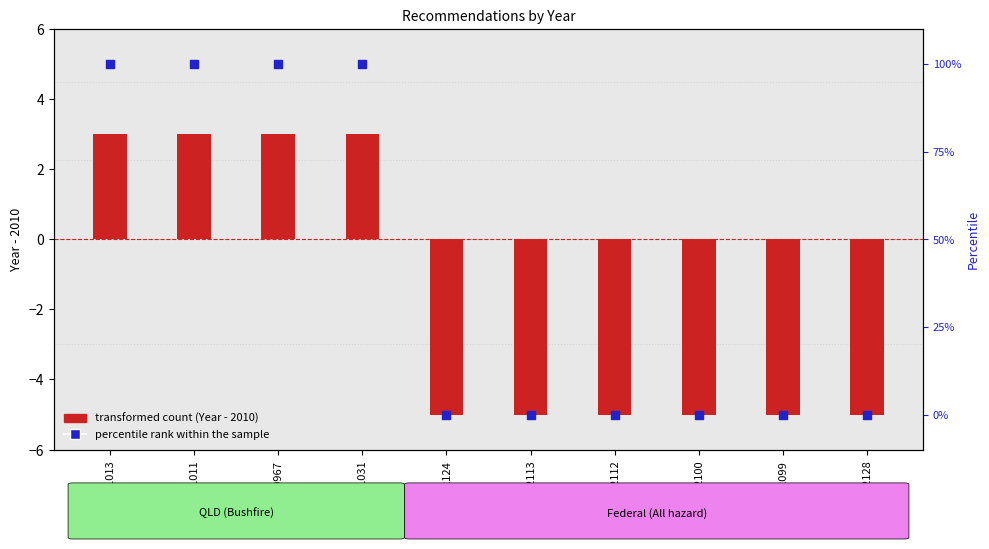

What are all the series names shown in the legend?

transformed count (Year - 2010), percentile rank within the sample